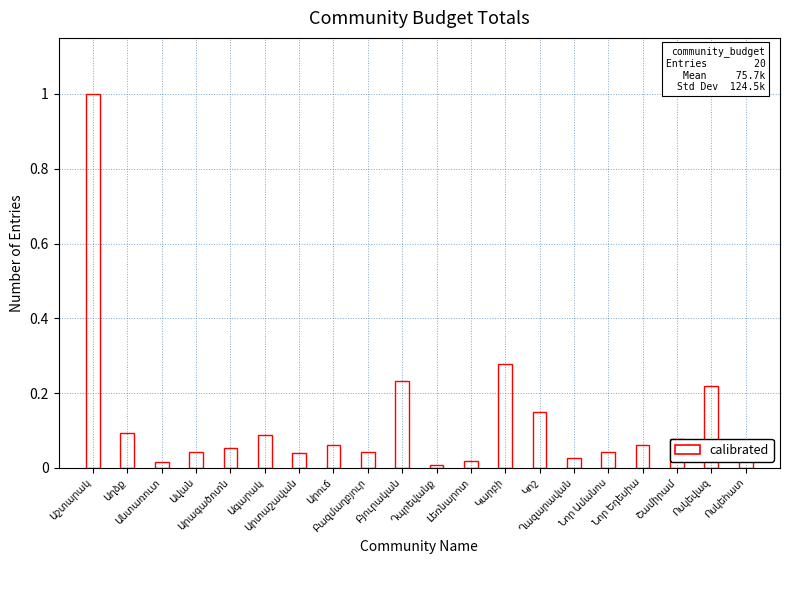

What is the difference between the maximum and minimum values?

1.0